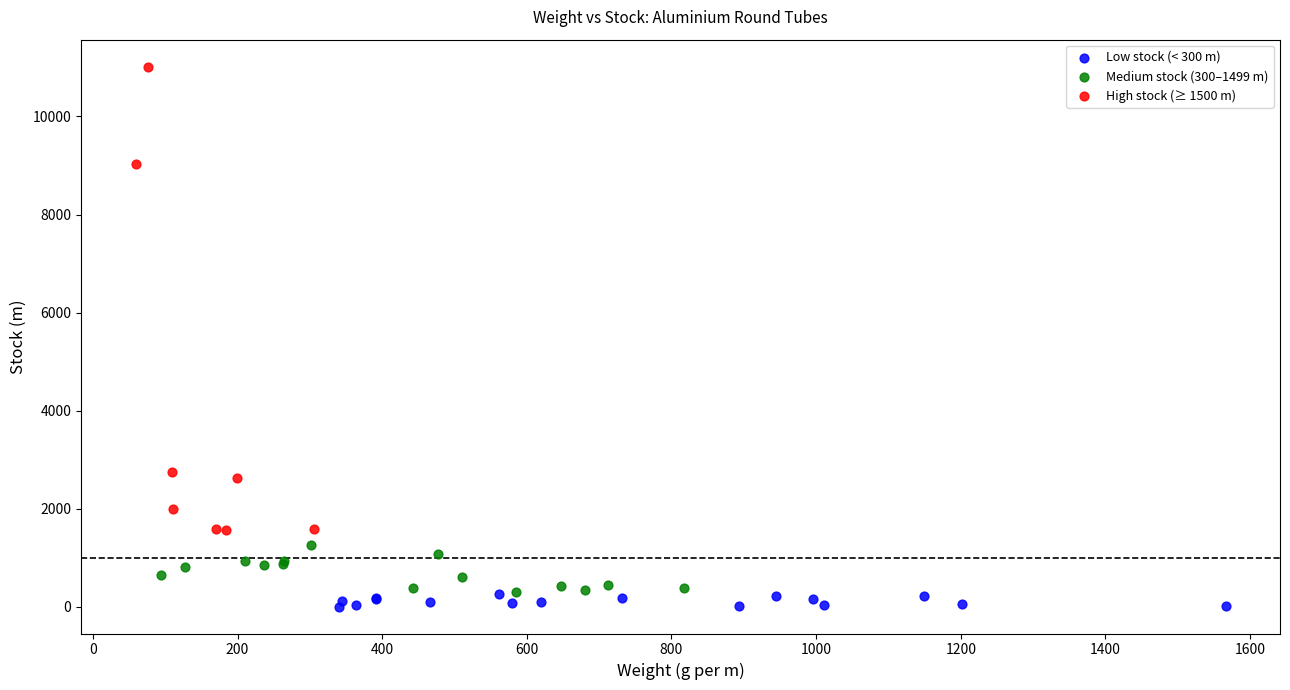

Which series reaches the maximum Y coordinate?

High stock (≥ 1500 m)